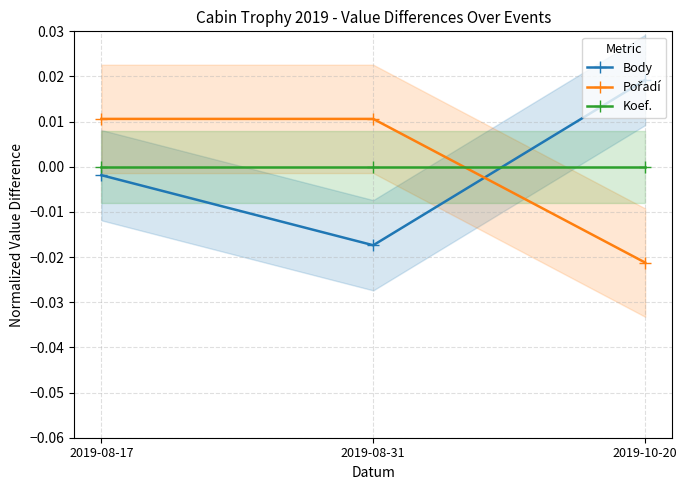

How many values in Pořadí are below zero?

1